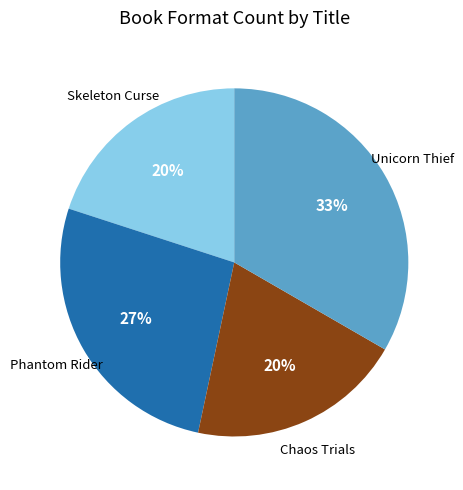

Is there any slice that represents more than half of the pie?

No